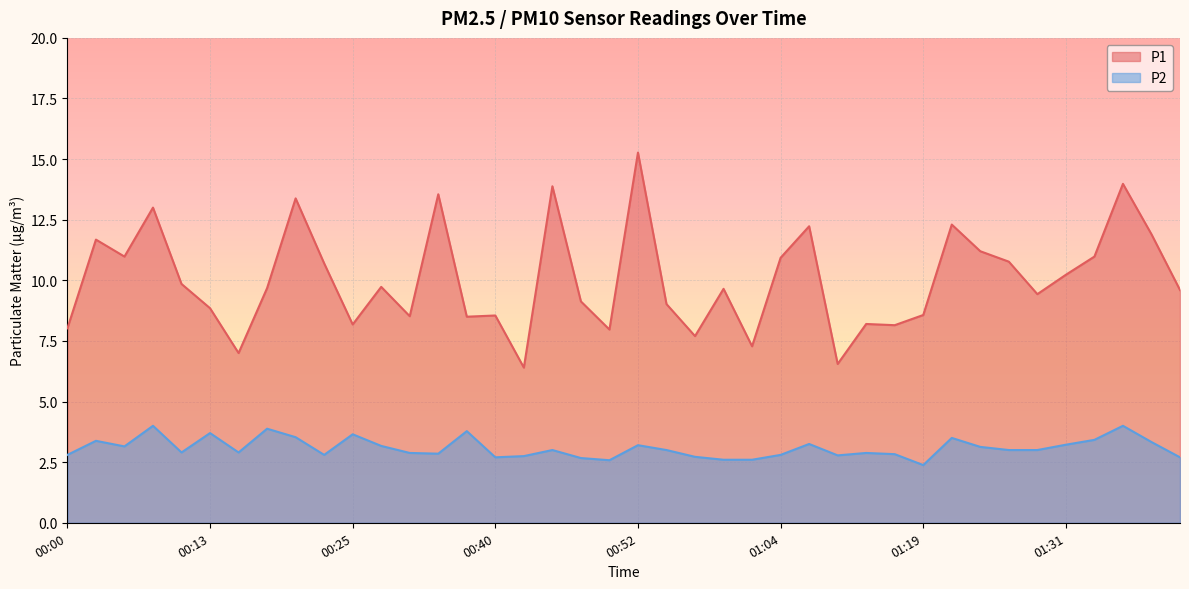

List the labels in order of P1 value, smallest first.

00:42, 01:12, 00:15, 01:02, 00:57, 00:49, 00:00, 01:17, 00:25, 01:14, 00:37, 00:30, 00:40, 01:19, 00:13, 00:54, 00:47, 01:29, 01:41, 00:59, 00:17, 00:27, 00:10, 01:31, 00:22, 01:26, 01:04, 00:05, 01:34, 01:24, 00:03, 01:39, 01:09, 01:22, 00:08, 00:20, 00:32, 00:45, 01:36, 00:52